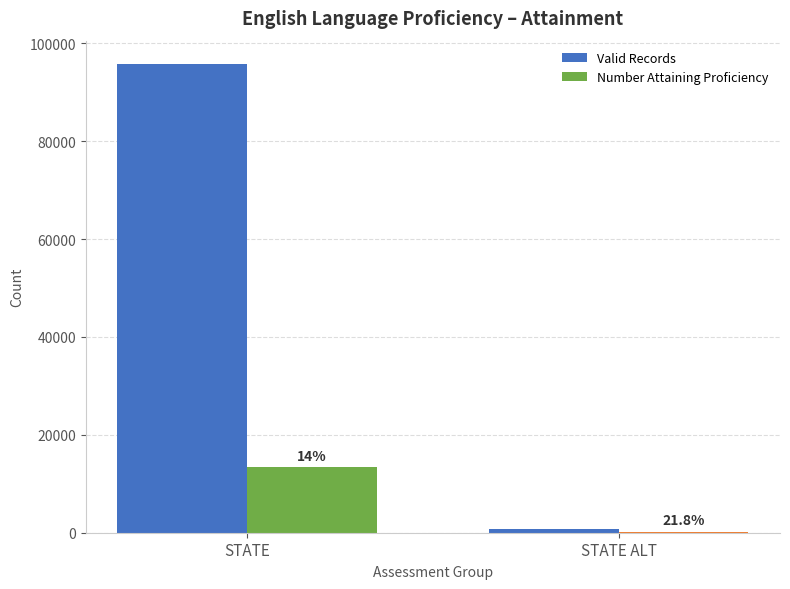

Reading left to right, what are all the values shown in this chart?

Valid Records: 95772	850
Number Attaining Proficiency: 13385	185